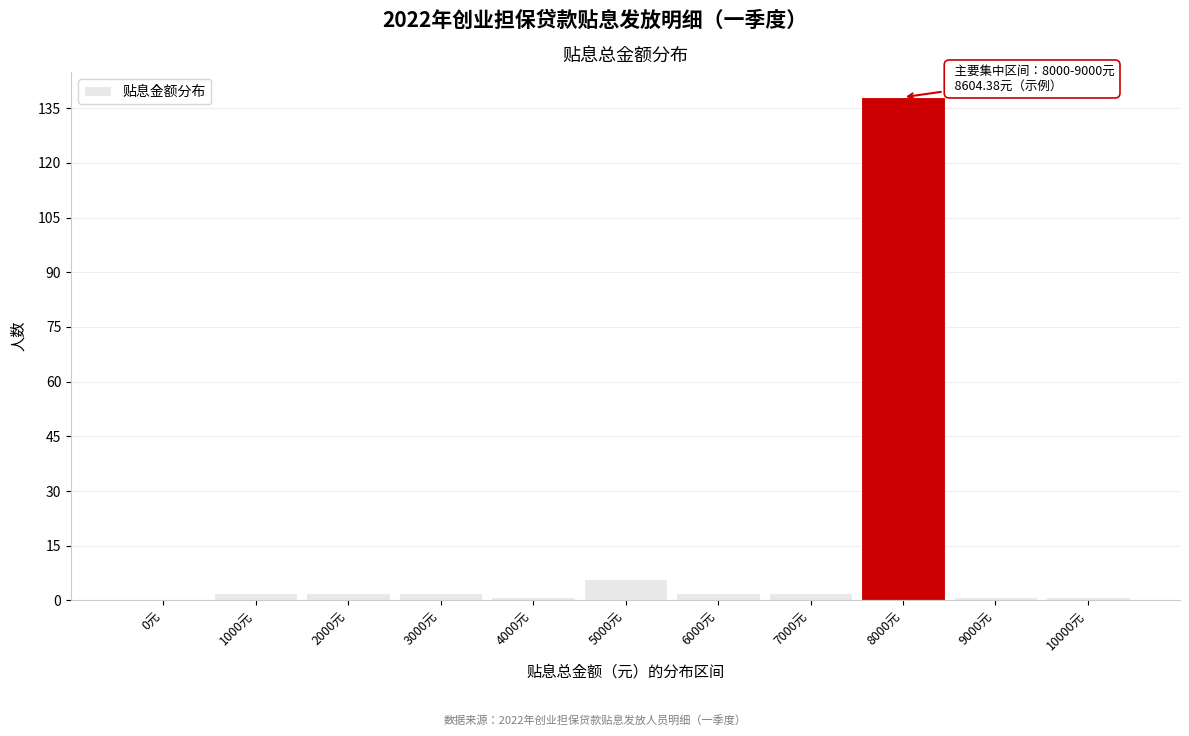

Reading left to right, what are all the values shown in this chart?

0元=0	1000元=2	2000元=2	3000元=2	4000元=1	5000元=6	6000元=2	7000元=2	8000元=138	9000元=1	10000元=1